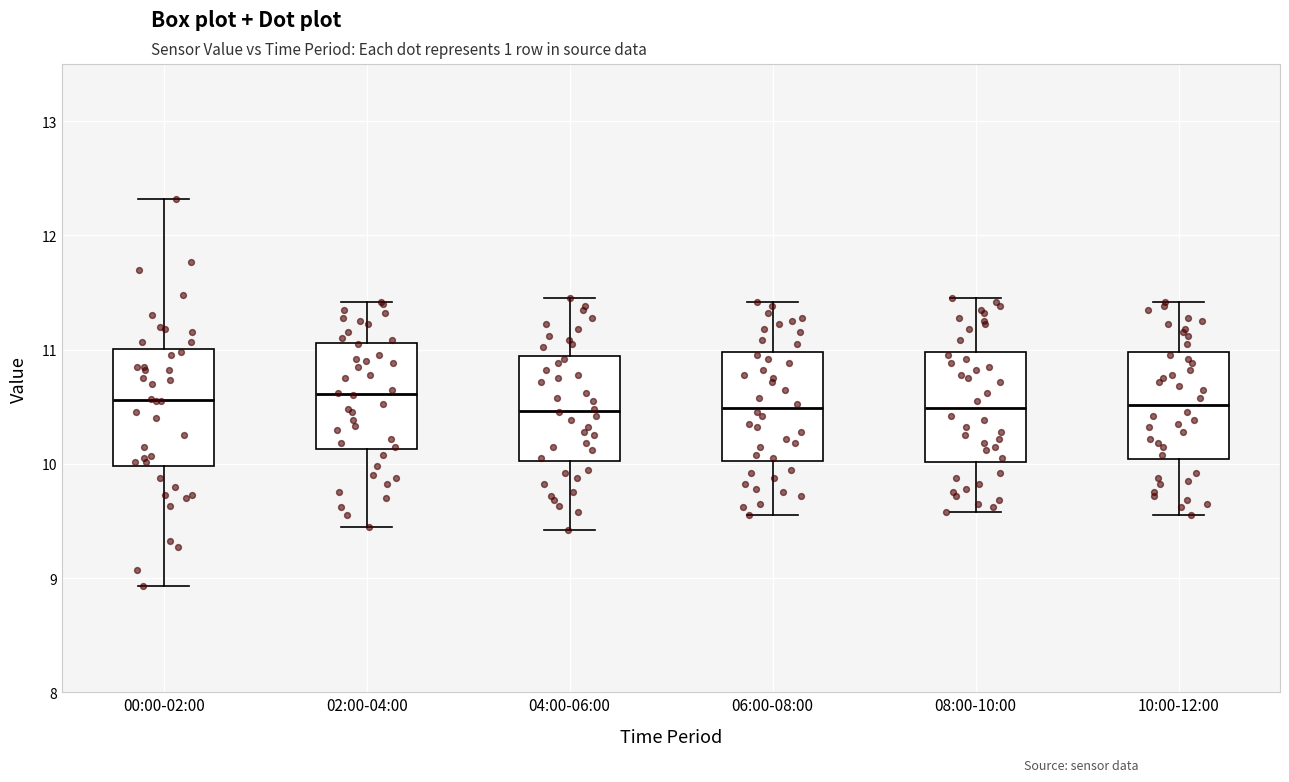

Reading left to right, transcribe this box plot: for each box, give where its median line is, the range the box spans, and where its two whiskers end, as read against the y-axis. The values are not printed on the chart, so give them approximately, as read against the axis.

00:00-02:00: median 10.6, box 10.0 to 11.0, whiskers 8.9 to 12.3
02:00-04:00: median 10.6, box 10.1 to 11.1, whiskers 9.5 to 11.4
04:00-06:00: median 10.5, box 10.0 to 10.9, whiskers 9.4 to 11.5
06:00-08:00: median 10.5, box 10.0 to 11.0, whiskers 9.6 to 11.4
08:00-10:00: median 10.5, box 10.0 to 11.0, whiskers 9.6 to 11.5
10:00-12:00: median 10.5, box 10.0 to 11.0, whiskers 9.6 to 11.4